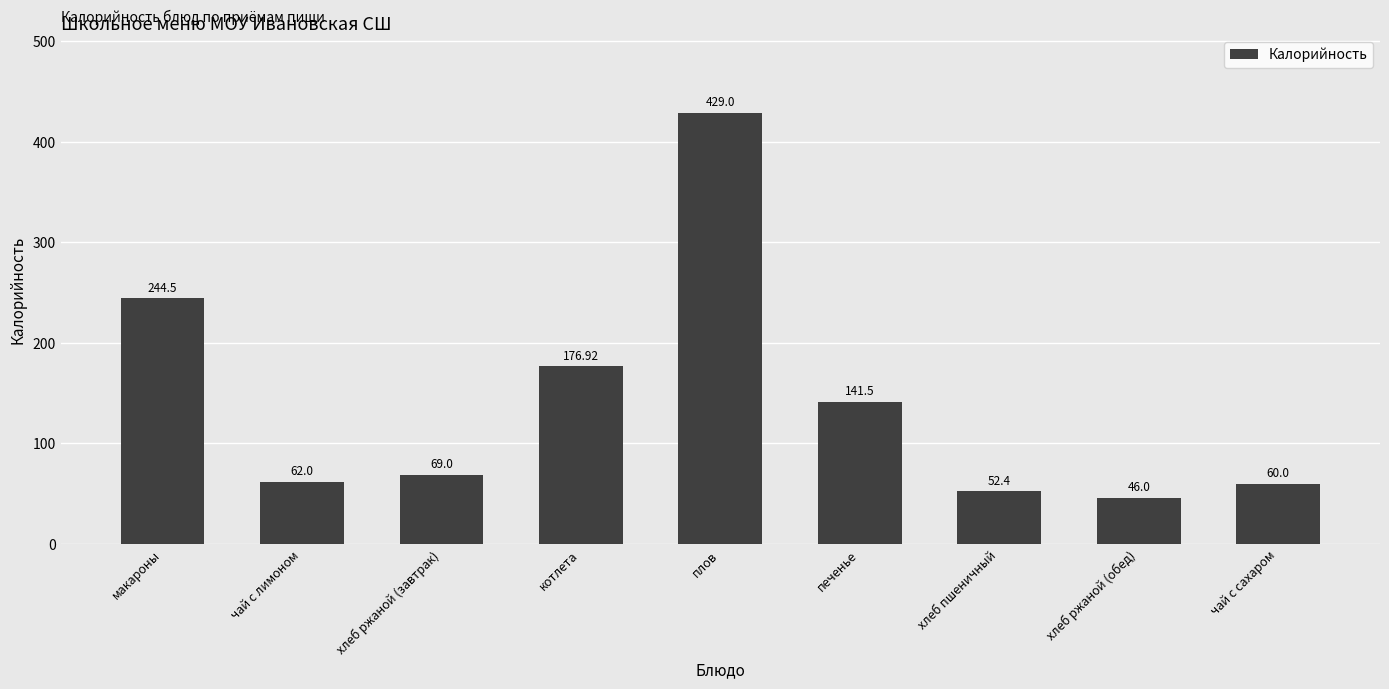

Rank the categories by value from highest to lowest.

плов, макароны, котлета, печенье, хлеб ржаной (завтрак), чай с лимоном, чай с сахаром, хлеб пшеничный, хлеб ржаной (обед)